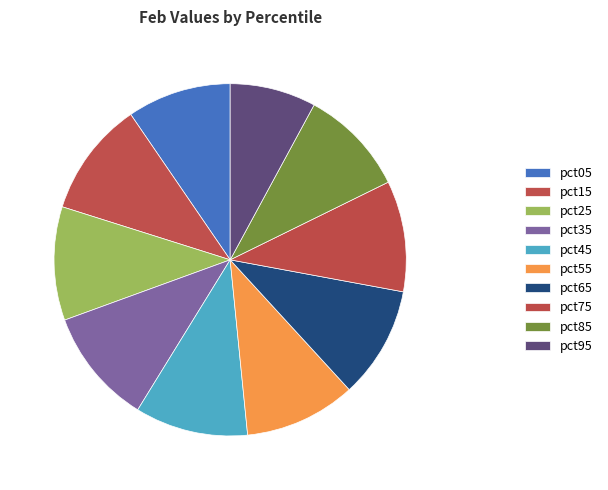

To the nearest percent, what is the combined percentage of pct25 and pct55?

21%